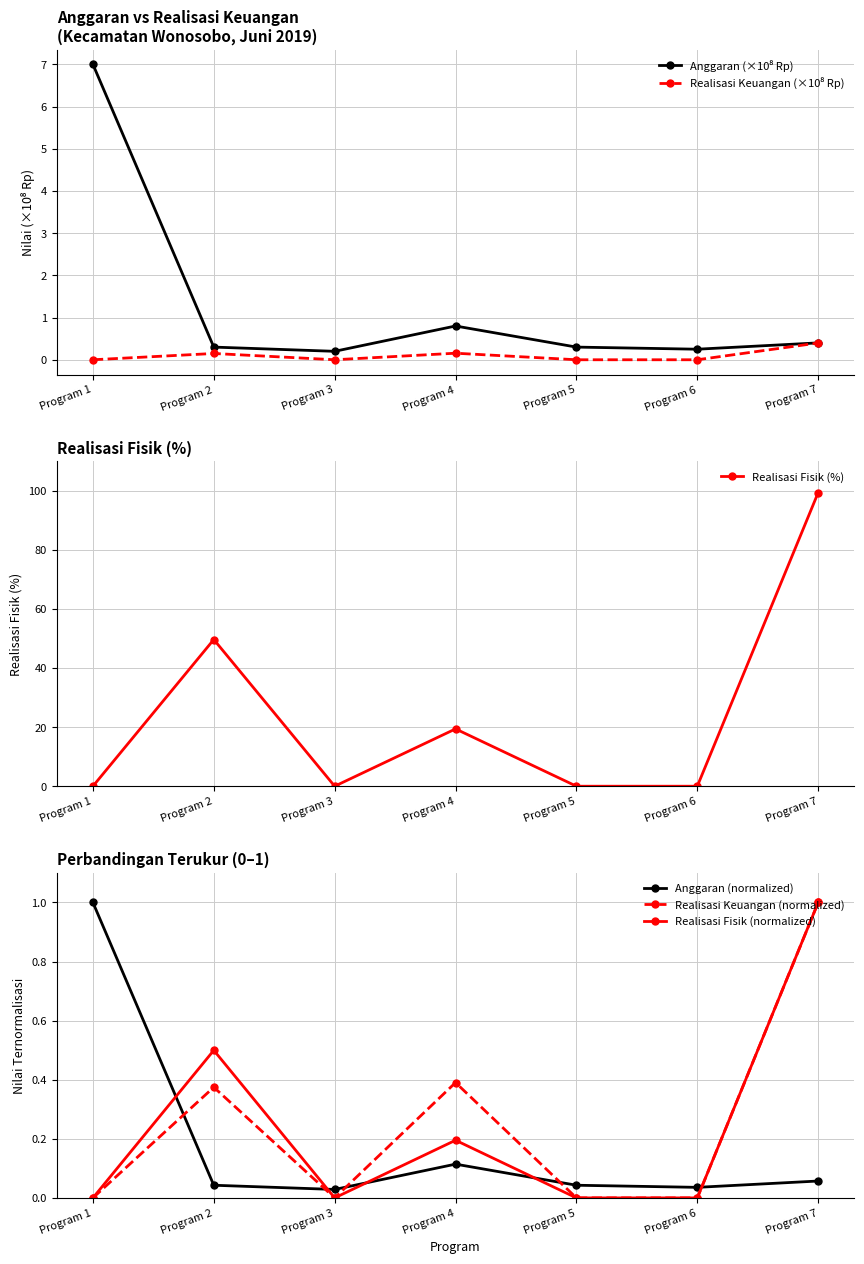

What is the total value across all series at Program 1?

8.0